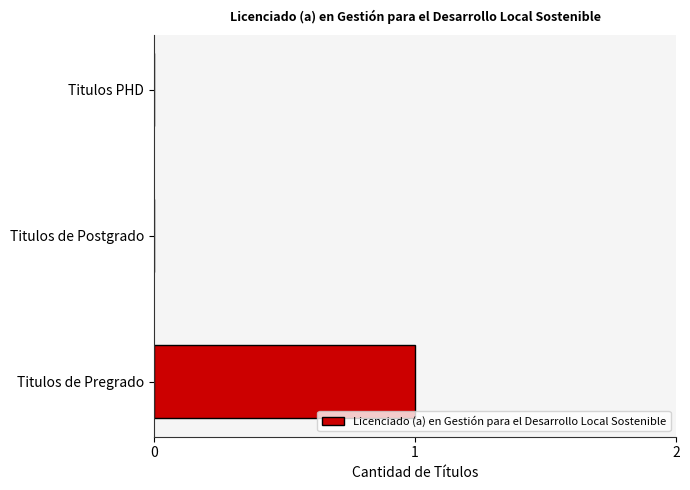

Is it true that the value at Titulos PHD is 0?

True